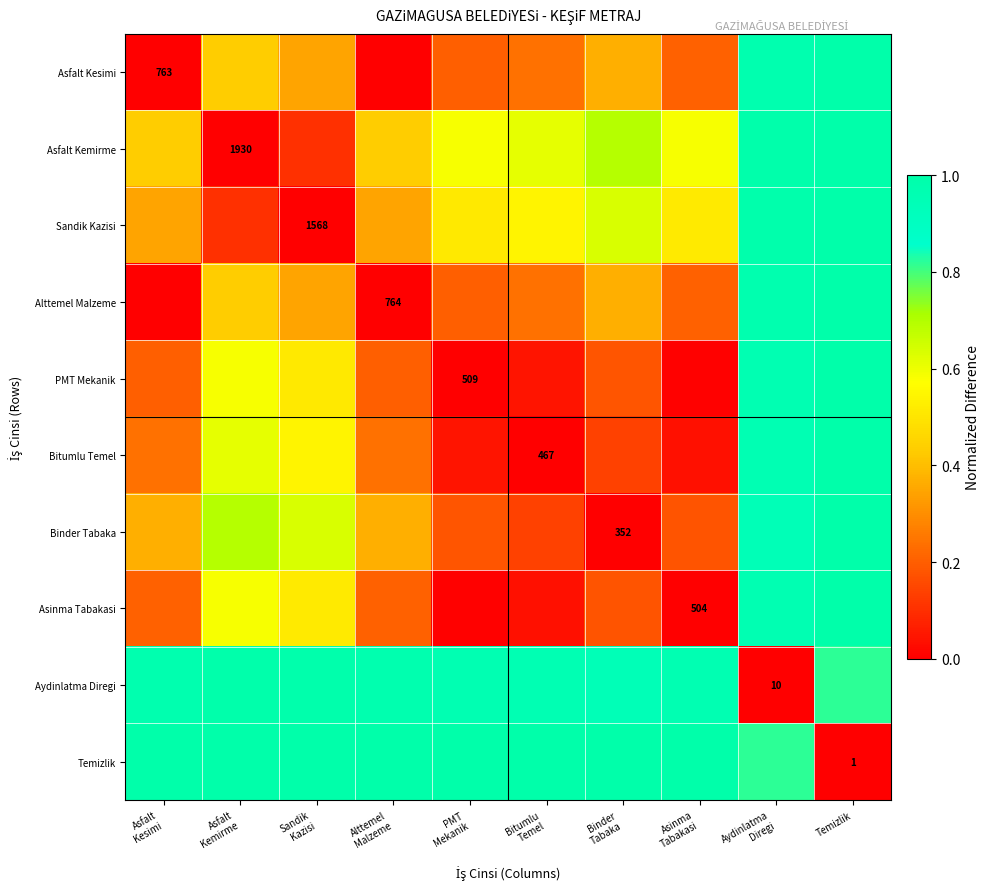

What is the difference between the second highest and minimum values in the Asfalt Kemirme series?

1.0